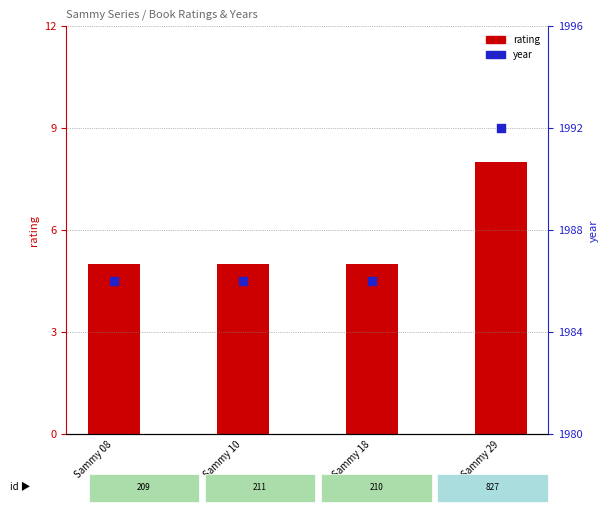

Which series has the largest total across all categories?

year